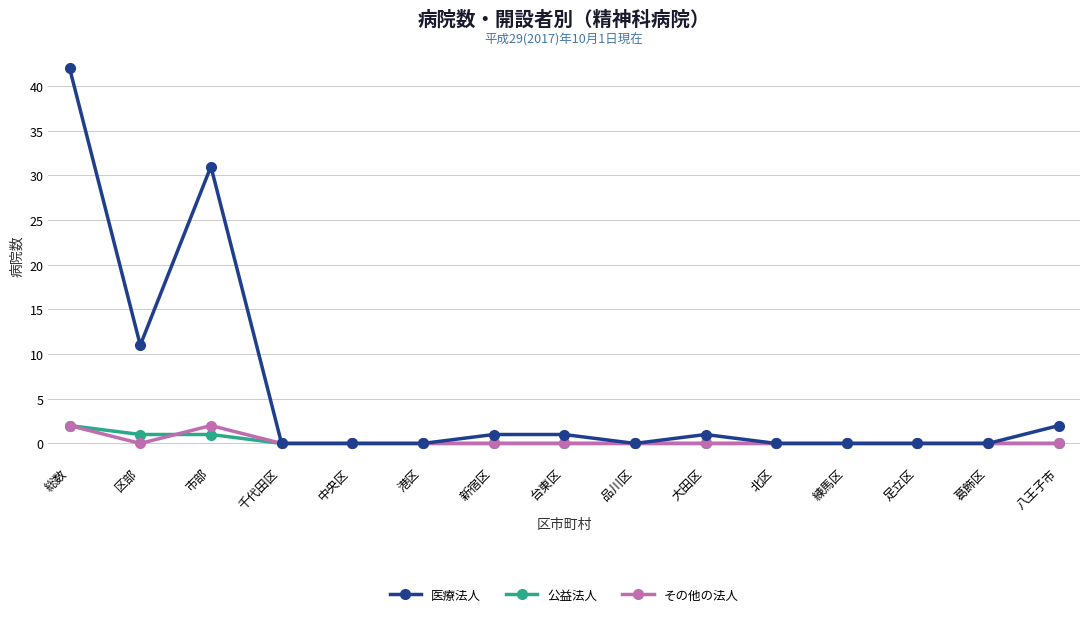

At how many categories does at least one series exceed 8?

3